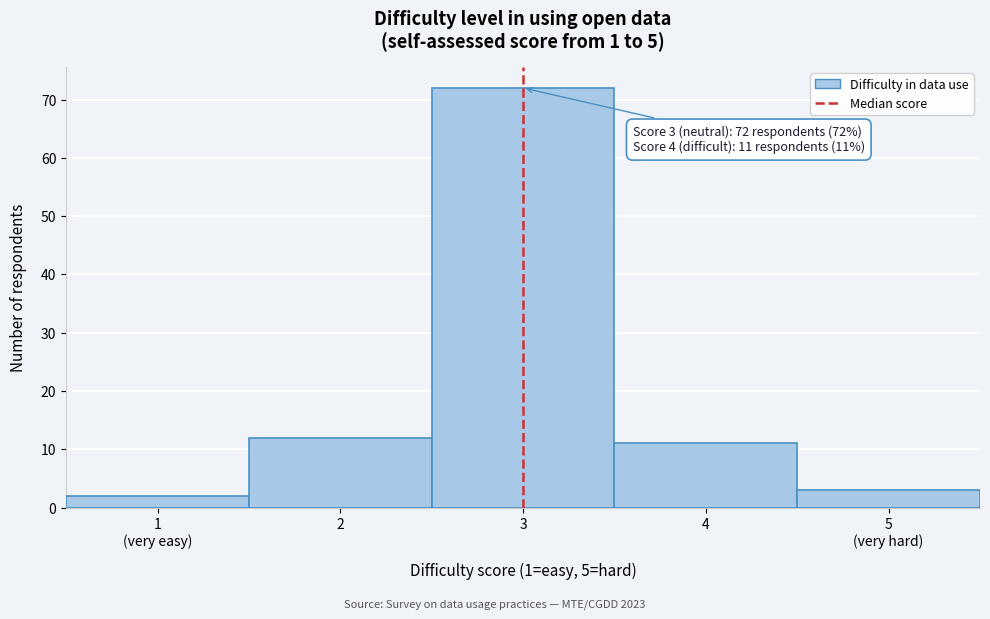

Reading left to right, extract all data points from this chart.

2	12	72	11	3